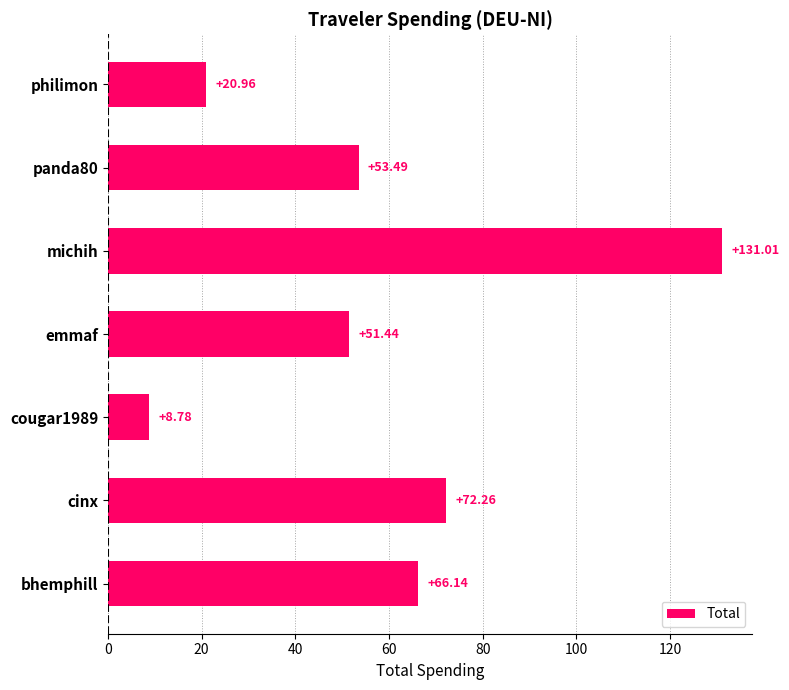

What is the sum of all values?

404.1